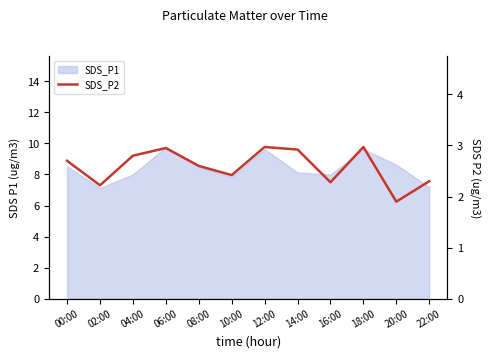

What is the label of the 10th point from the right?

04:00